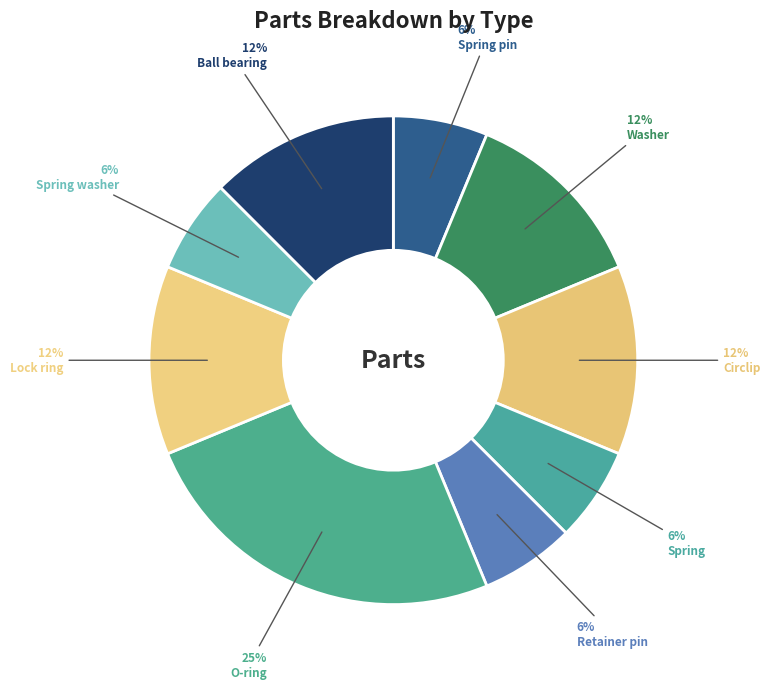

How many segments does this pie chart have?

9